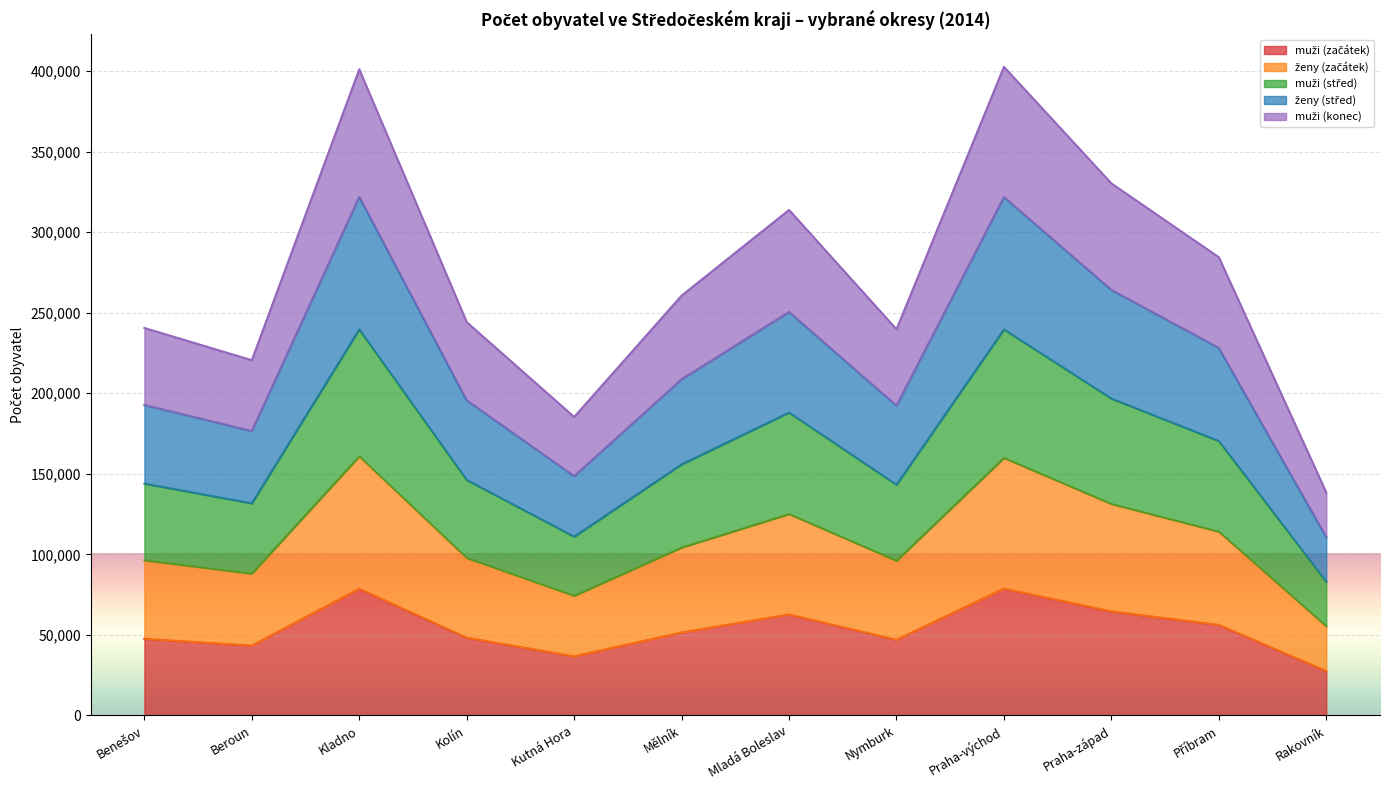

Does the chart display data point markers on the line(s)?

No